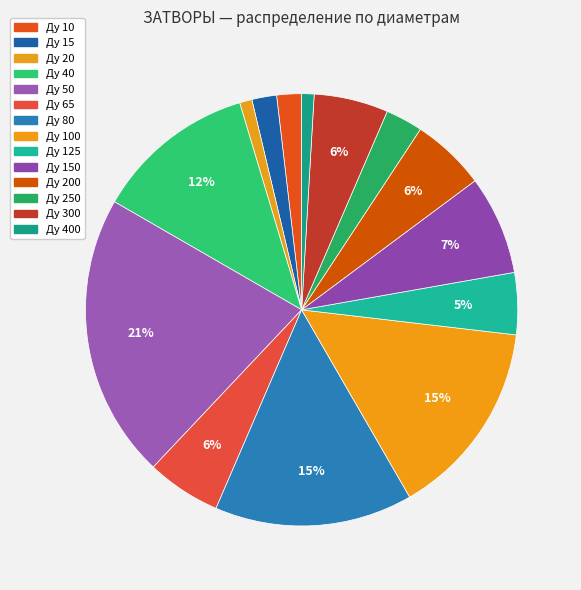

How many segments does this pie chart have?

14